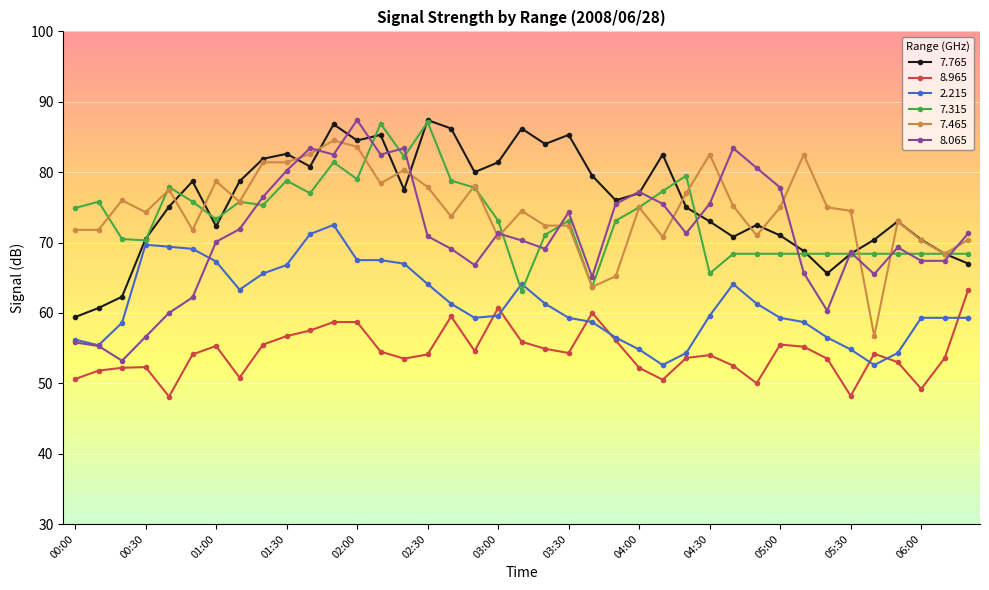

How many lines are shown in the chart?

6